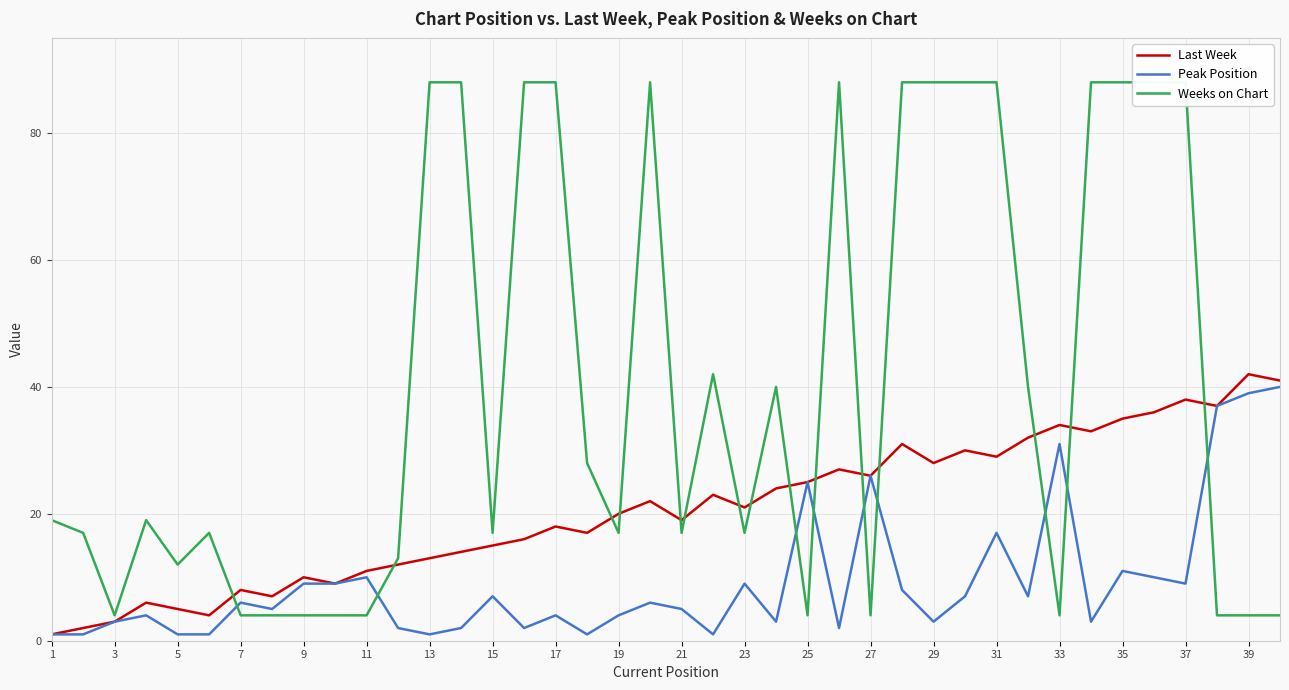

Is it true that Peak Position equals 25 at 25?

True